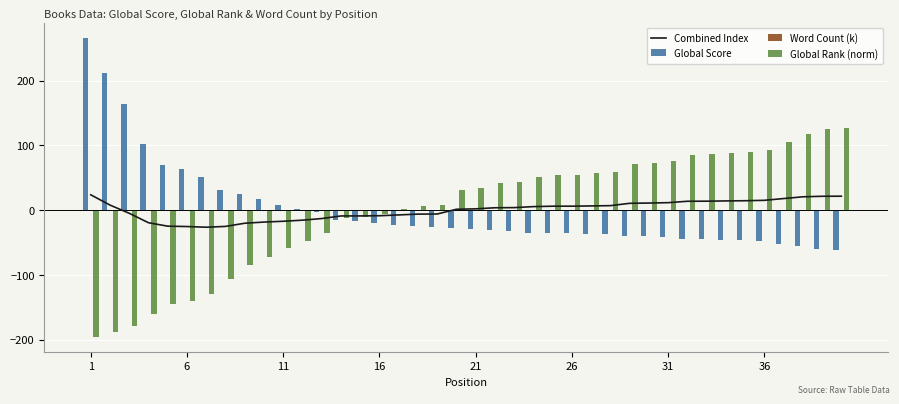

The value of Global Rank (norm) at 31 is 76.1. True or false?

True